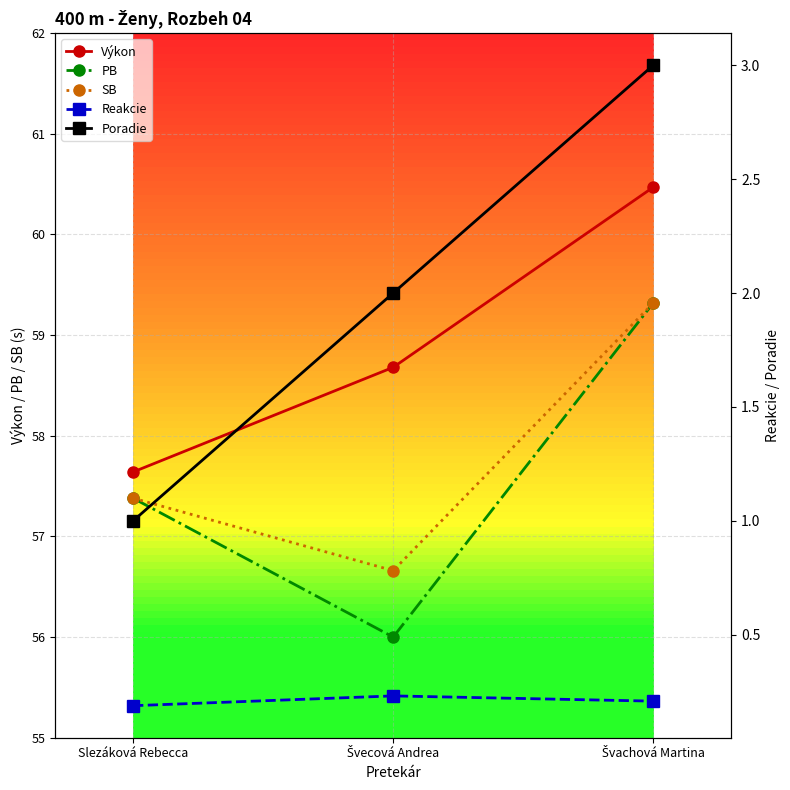

At which category does the chart reach its peak across all series?

Švachová Martina